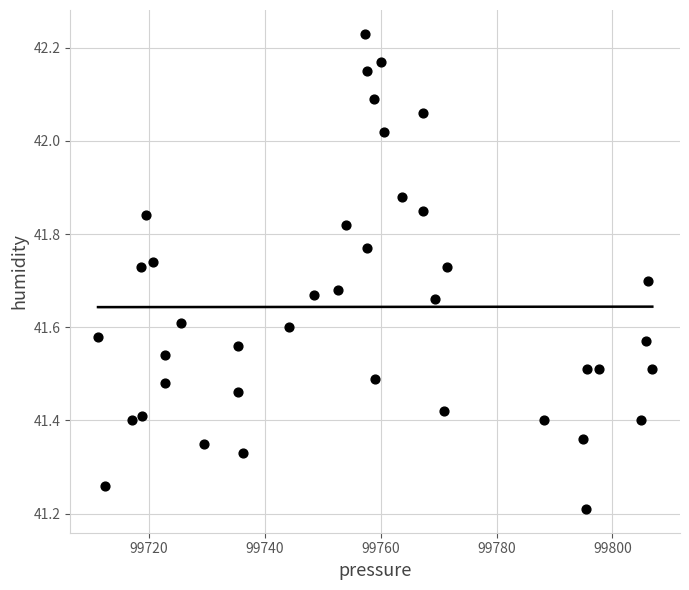

What is the range of Y values (max minus min)?

1.0